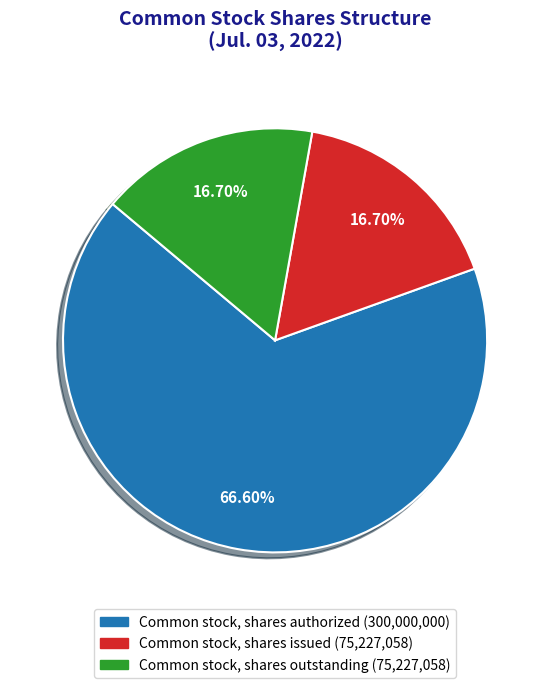

Count the number of slices in the pie.

3